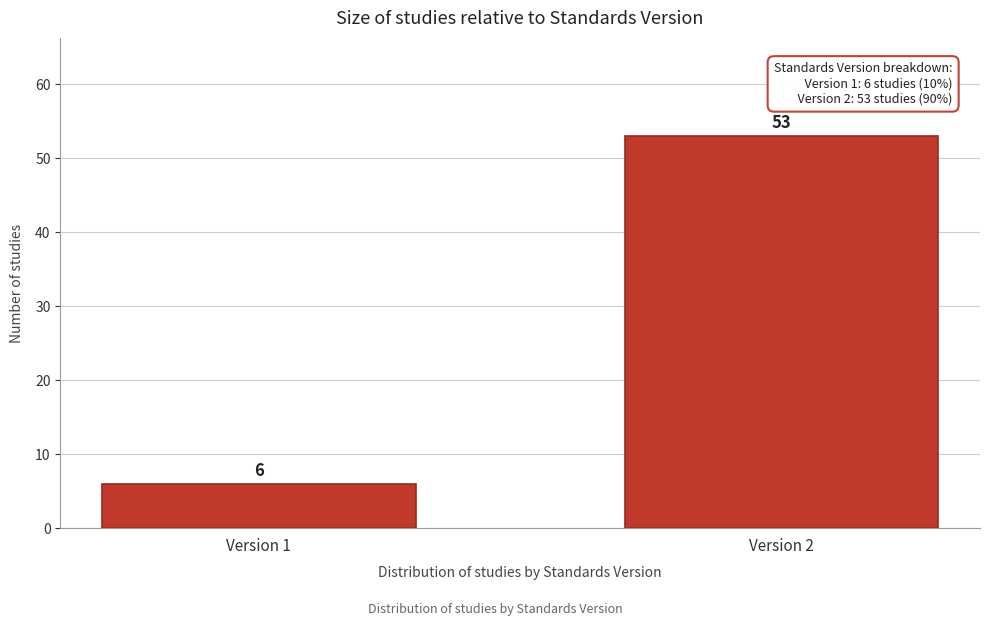

Reading left to right, extract all data points from this chart.

6	53